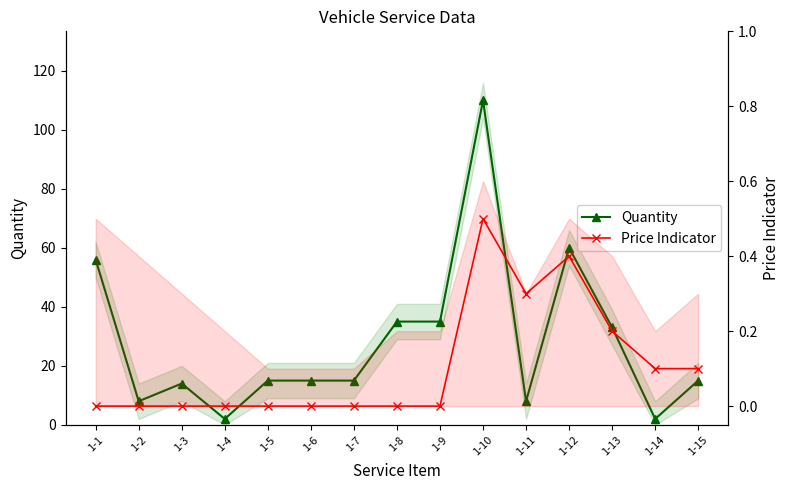

At how many categories does at least one series exceed 31?

6